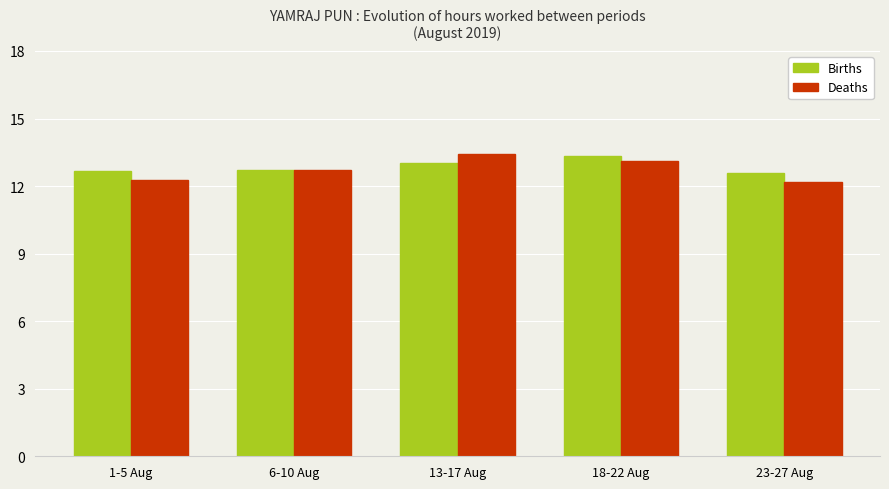

Is the value of Deaths at 1-5 Aug greater than the value of Births at 6-10 Aug?

No